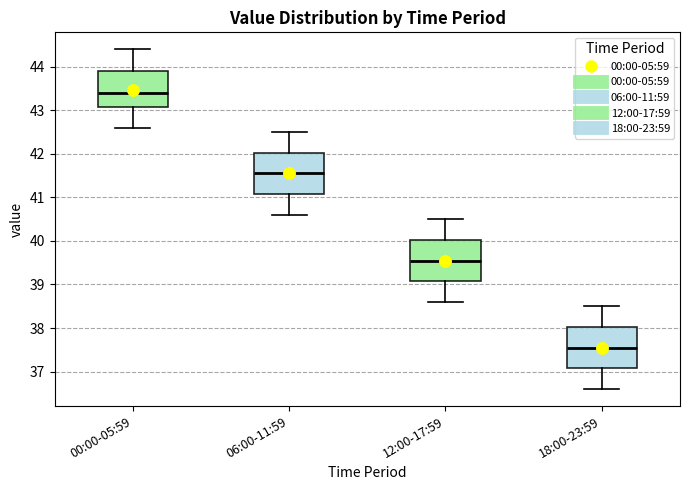

Reading left to right, read every box against the y-axis: the position of its median line, the range the box covers, and the ends of its whiskers. The values are not printed on the chart, so give them approximately, as read against the axis.

00:00-05:59: median 43.4, box 43.1 to 43.9, whiskers 42.6 to 44.4
06:00-11:59: median 41.6, box 41.1 to 42.0, whiskers 40.6 to 42.5
12:00-17:59: median 39.6, box 39.1 to 40.0, whiskers 38.6 to 40.5
18:00-23:59: median 37.6, box 37.1 to 38.0, whiskers 36.6 to 38.5